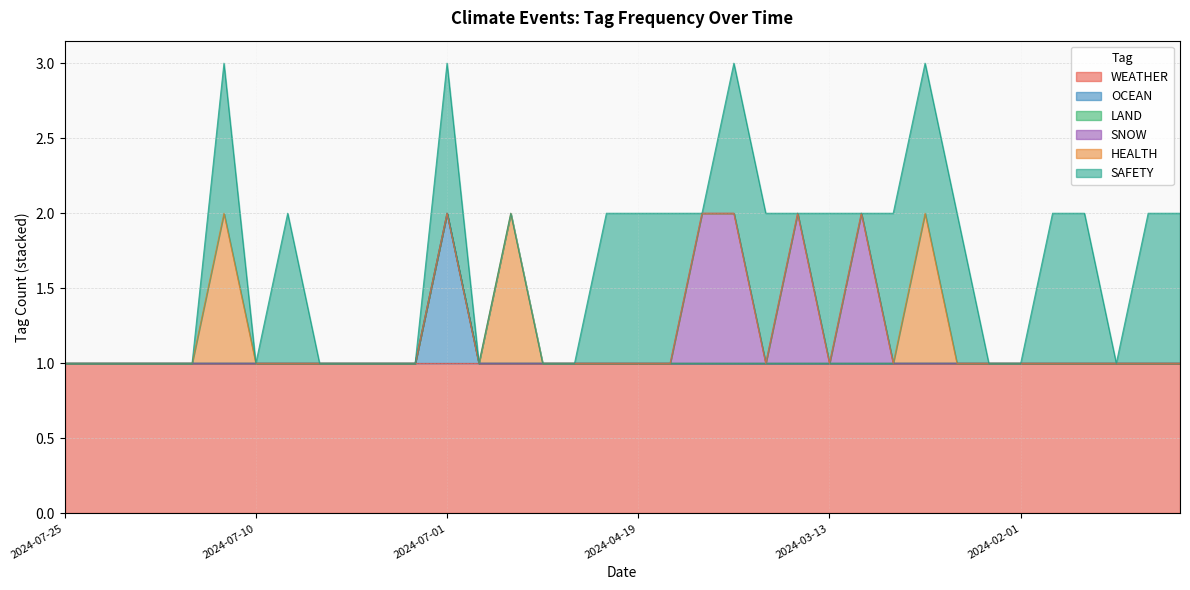

The value of HEALTH at 2024-01-25 is 0. True or false?

True